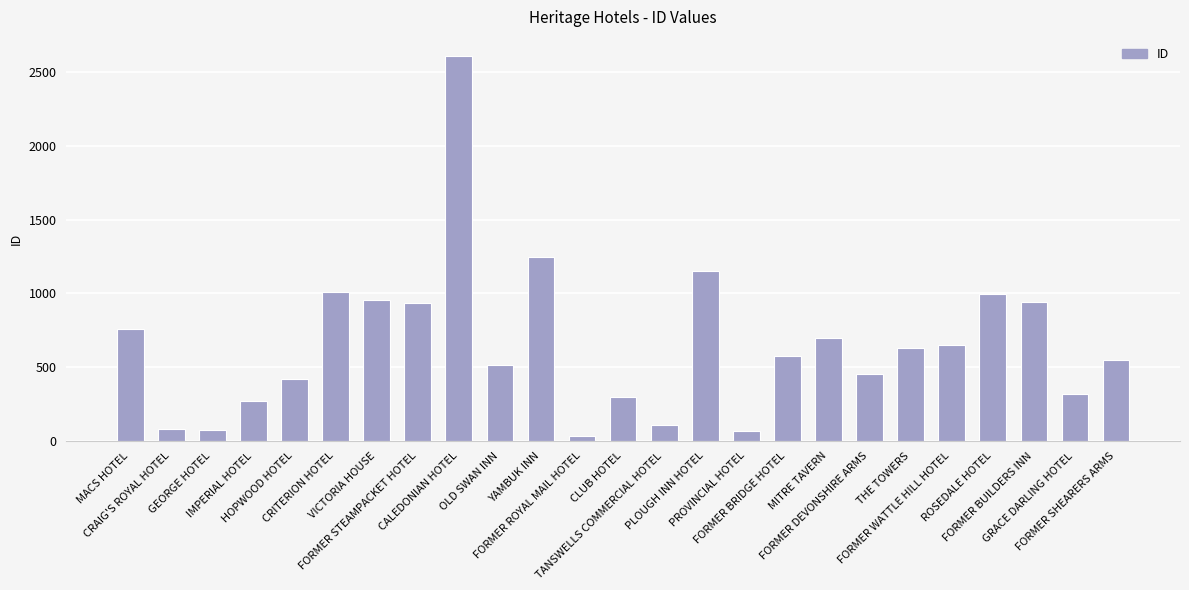

What is the sum of all values?

16315